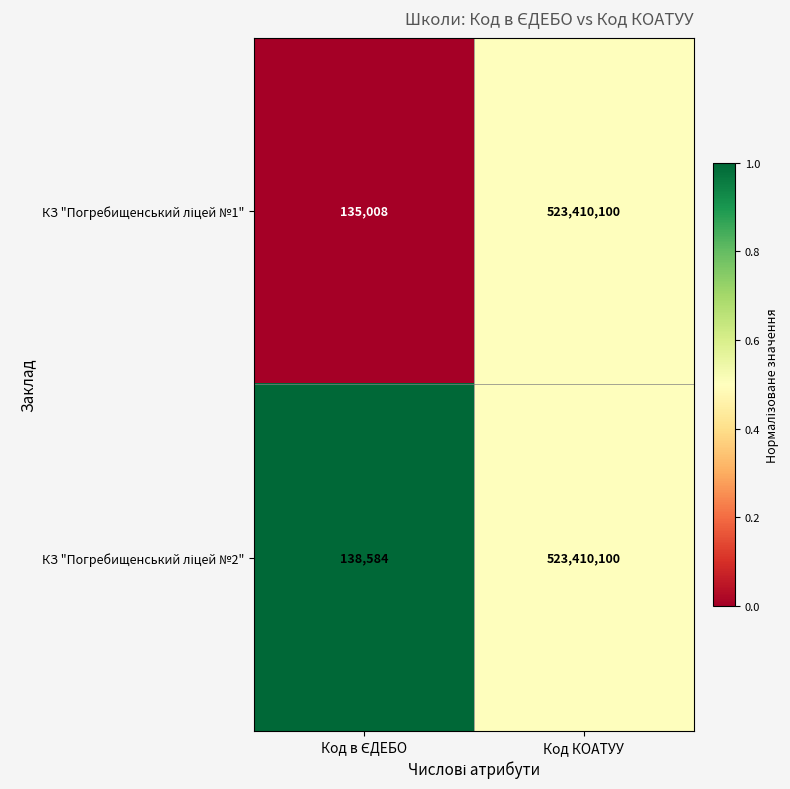

Which label corresponds to the largest value in the chart?

Код КОАТУУ